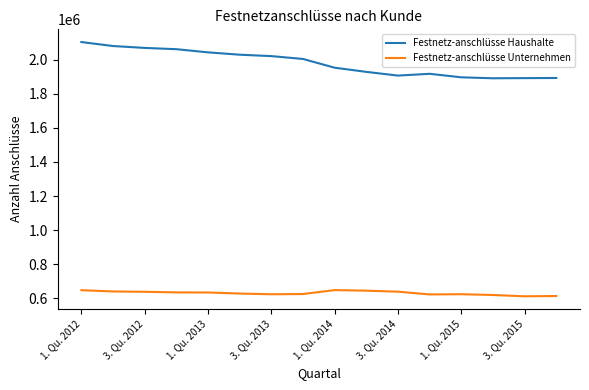

How many lines are shown in the chart?

2